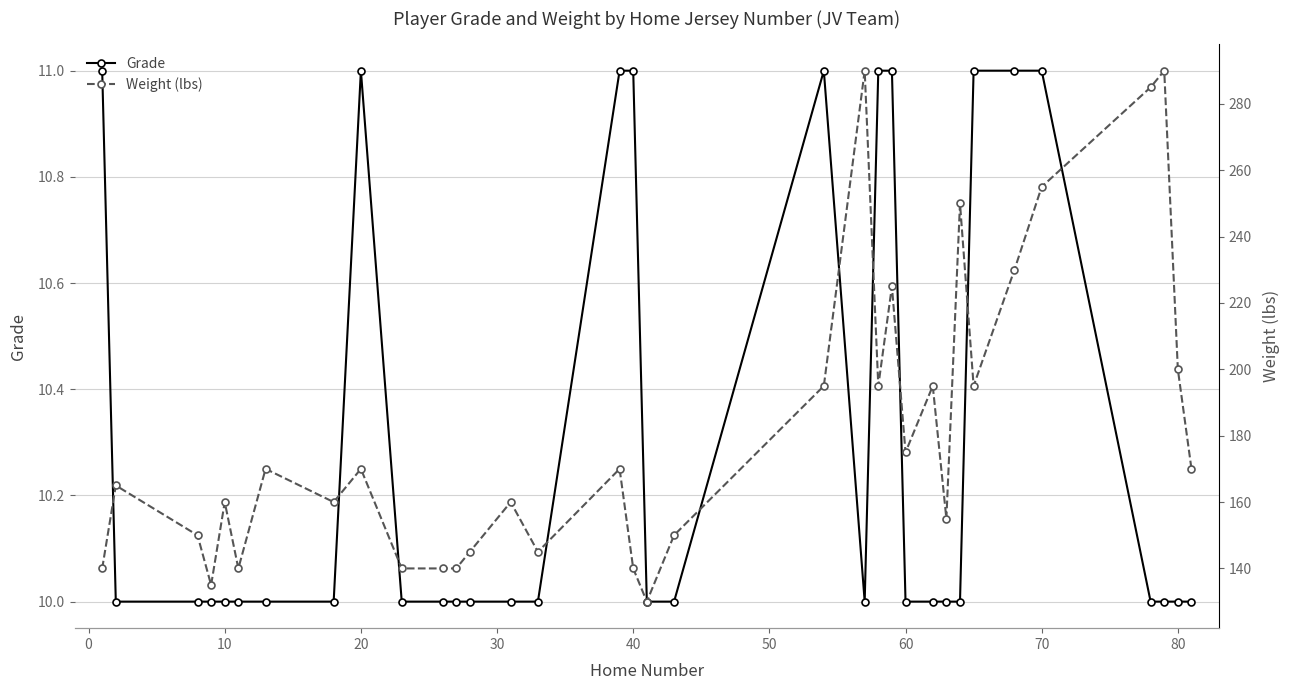

True or false: Grade has more than 0 interior local peaks.

True